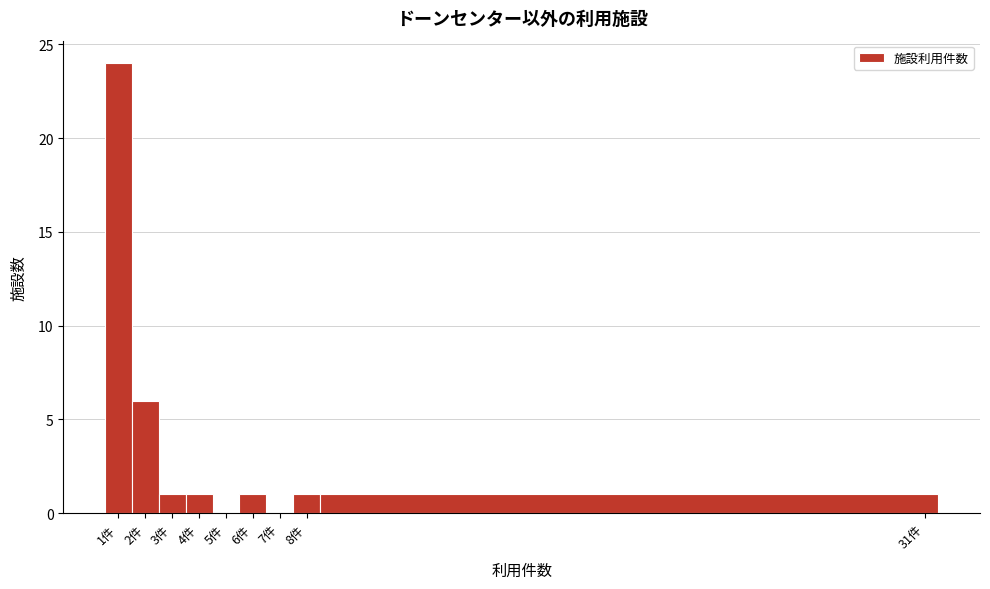

How tall is the bar that spans 2.5 to 3.5 on the x-axis? The values are not printed on the chart, so give them approximately, as read against the axis.

1